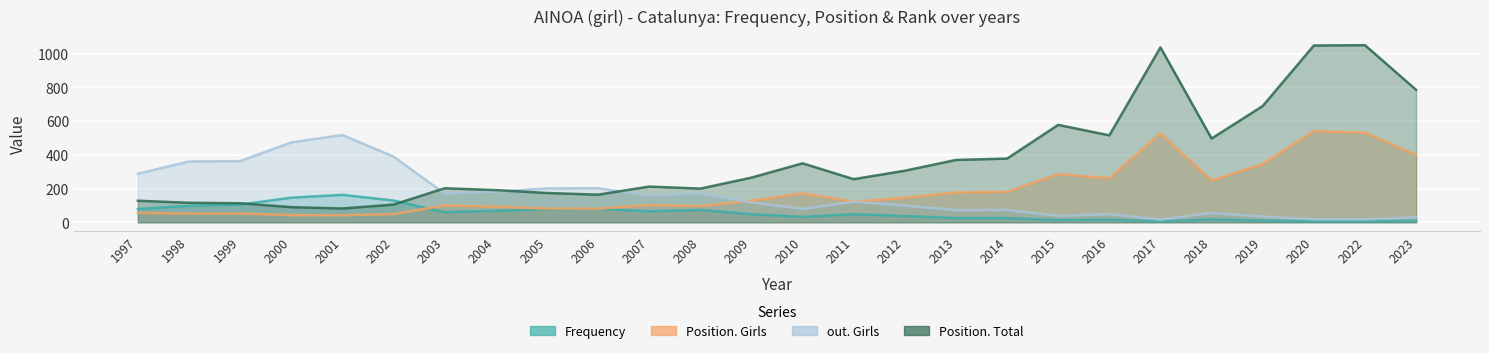

Reading right to left, list all the values displayed in this chart.

Frequency: 8	5	5	10	17	5	16	13	25	25	37	48	32	48	73	65	80	77	68	60	129	163	146	105	98	79
Position. Girls: 400	532	541	346	247	528	261	286	181	177	145	122	172	128	96	102	81	81	93	100	49	42	43	52	52	56
out. Girls: 30	18	18	34	55	16	48	38	73	72	99	122	79	118	170	160	202	201	182	170	390	518	474	363	361	288
Position. Total: 786	1051	1049	690	497	1038	516	578	378	370	306	256	350	265	200	212	164	174	191	202	105	82	90	113	116	128